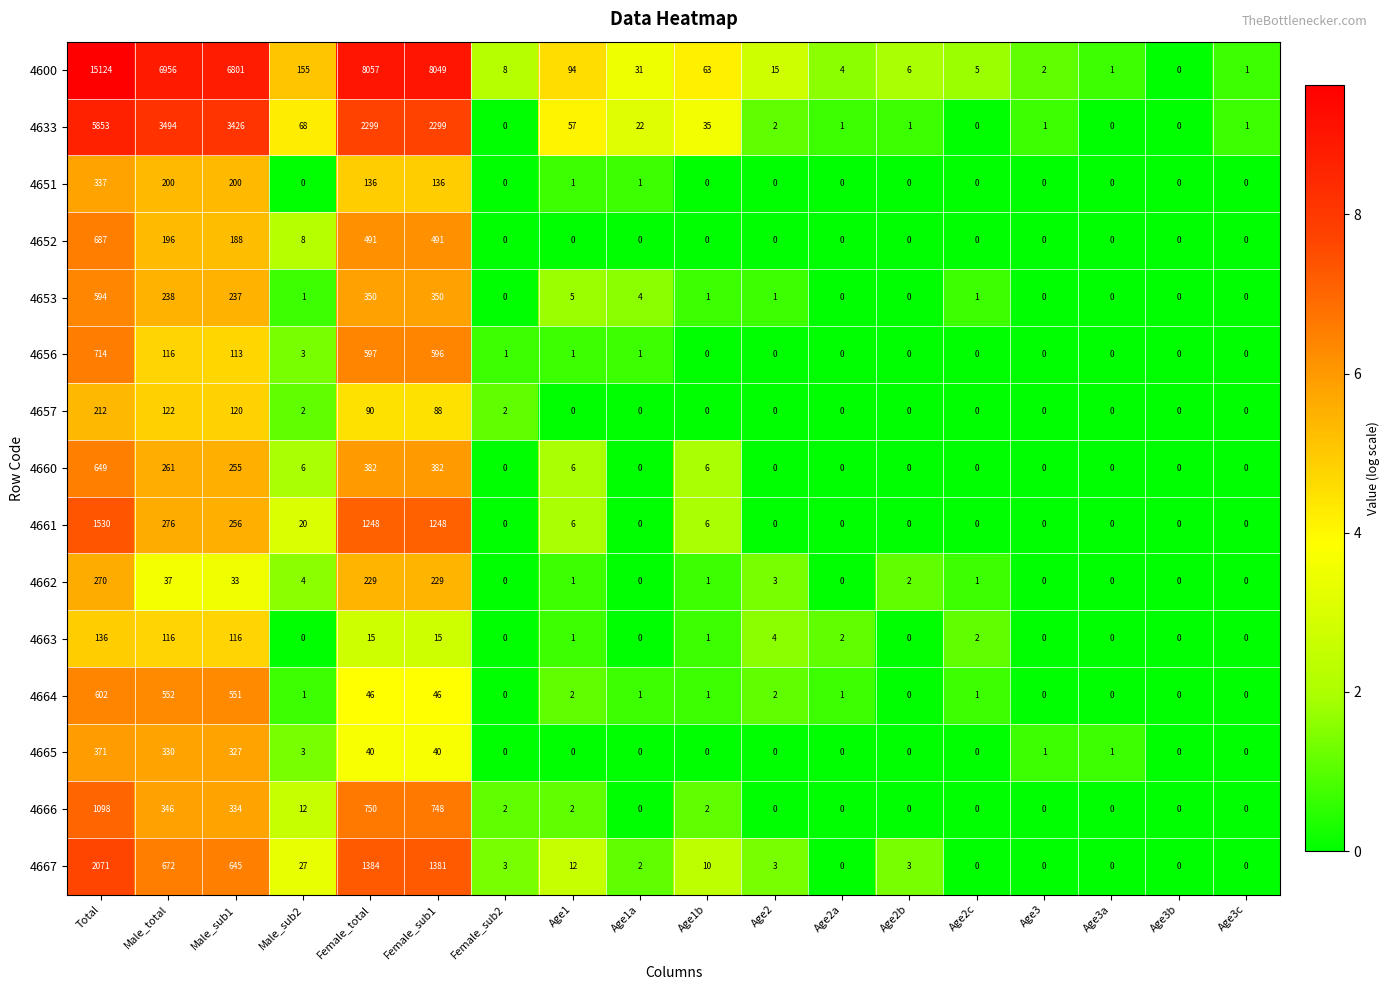

What is the difference between the maximum and minimum values in the 4663 series?

136